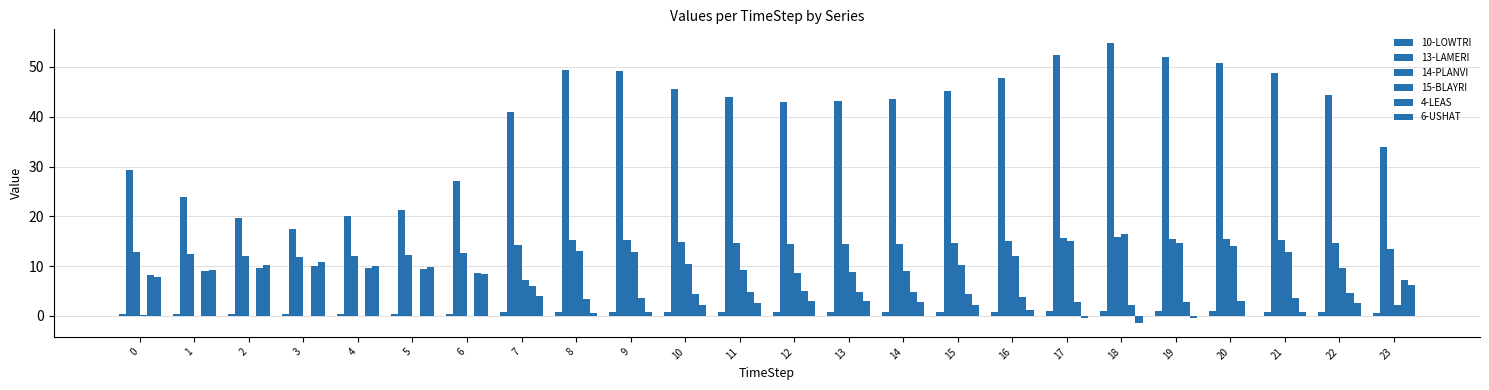

The value of 14-PLANVI at 3 is 11.9. True or false?

True